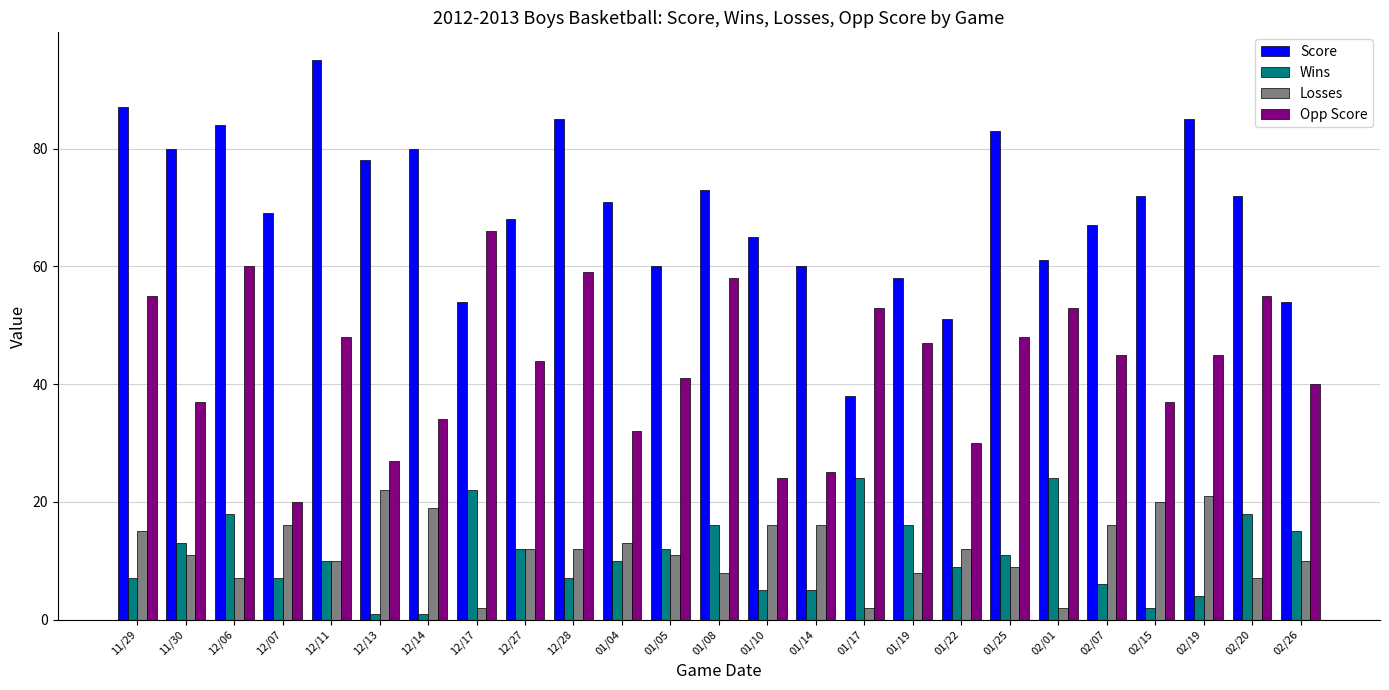

What is the total value across all series at 11/30?

141